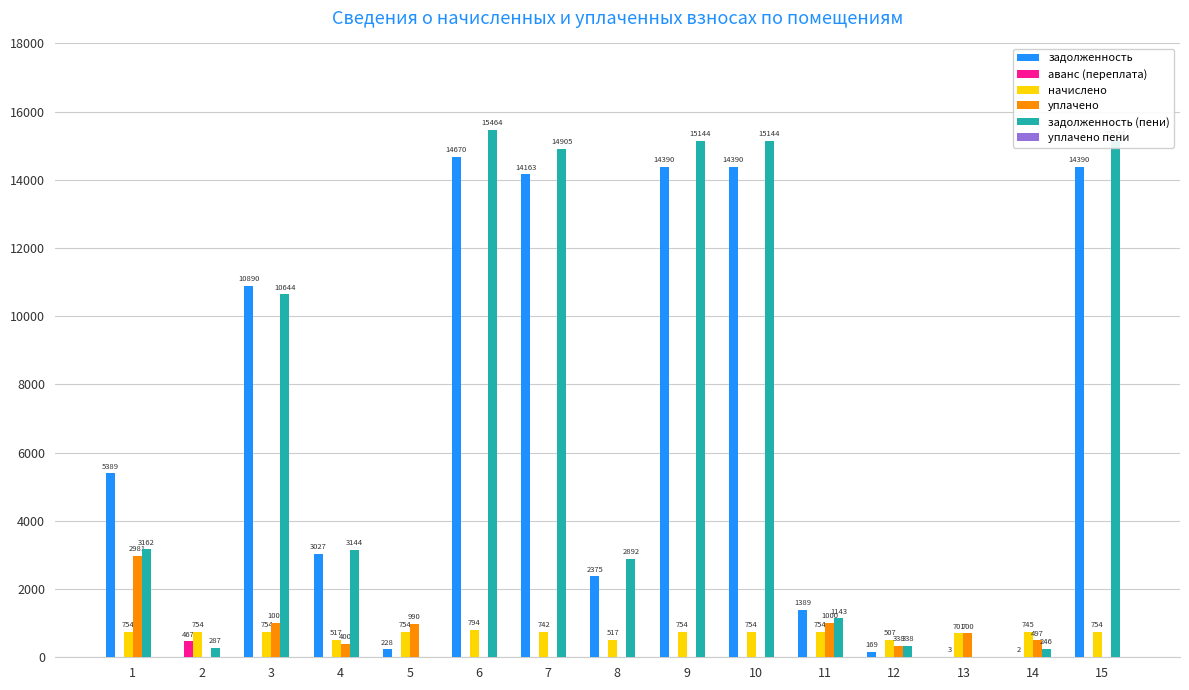

Count the number of categories in the chart.

15